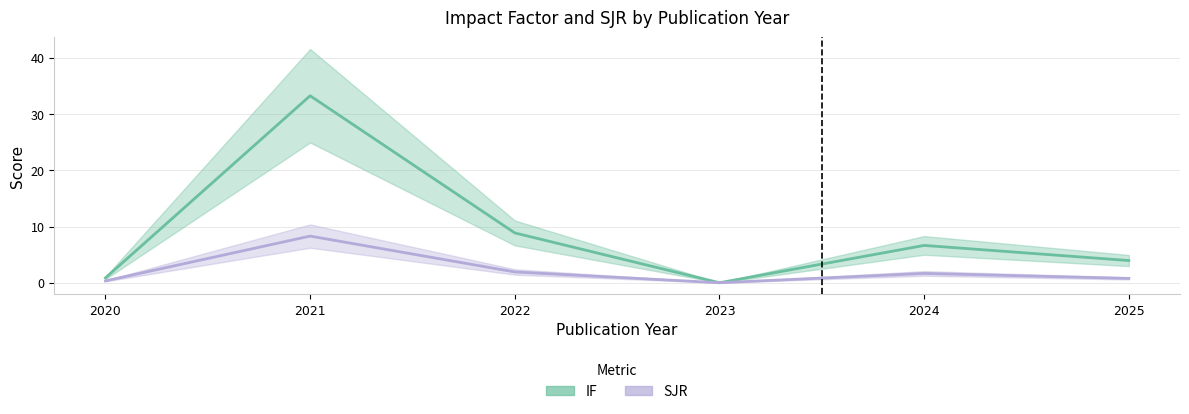

How many positive values does the IF series have?

5